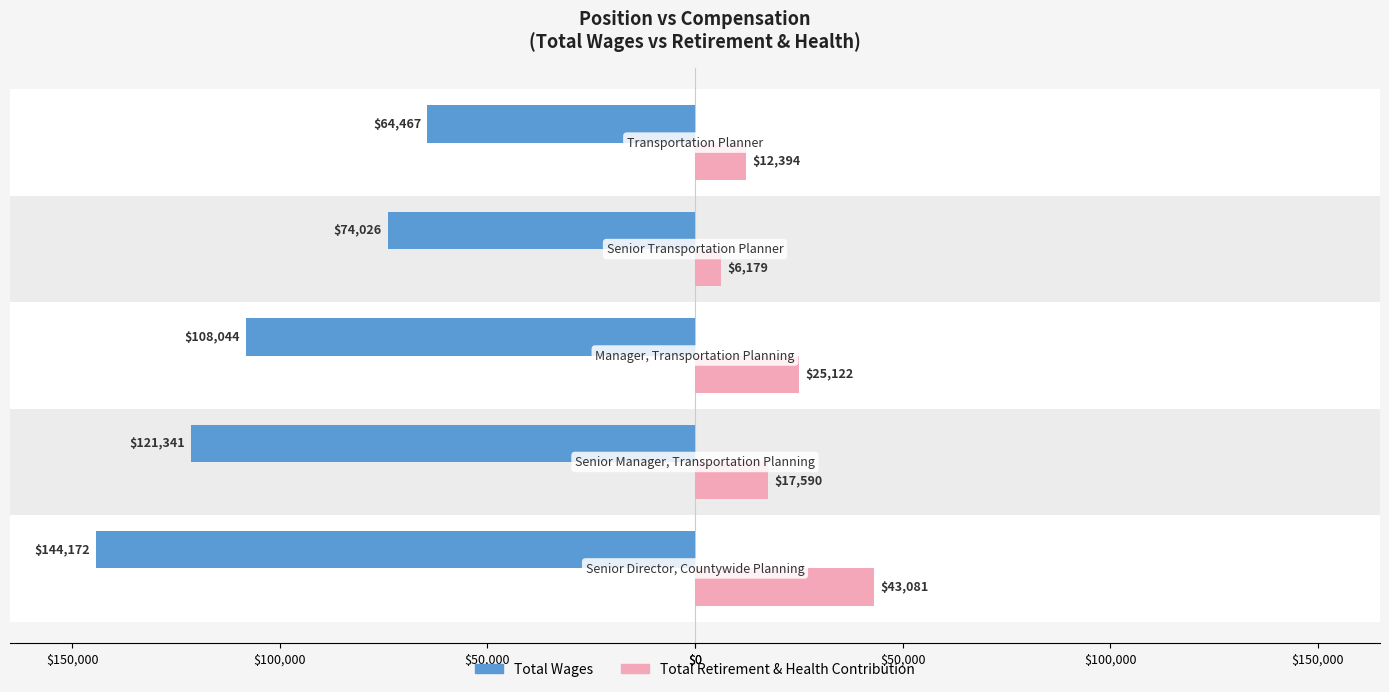

What is the value of the Total Wages bar at the 4th from the left?

-74026